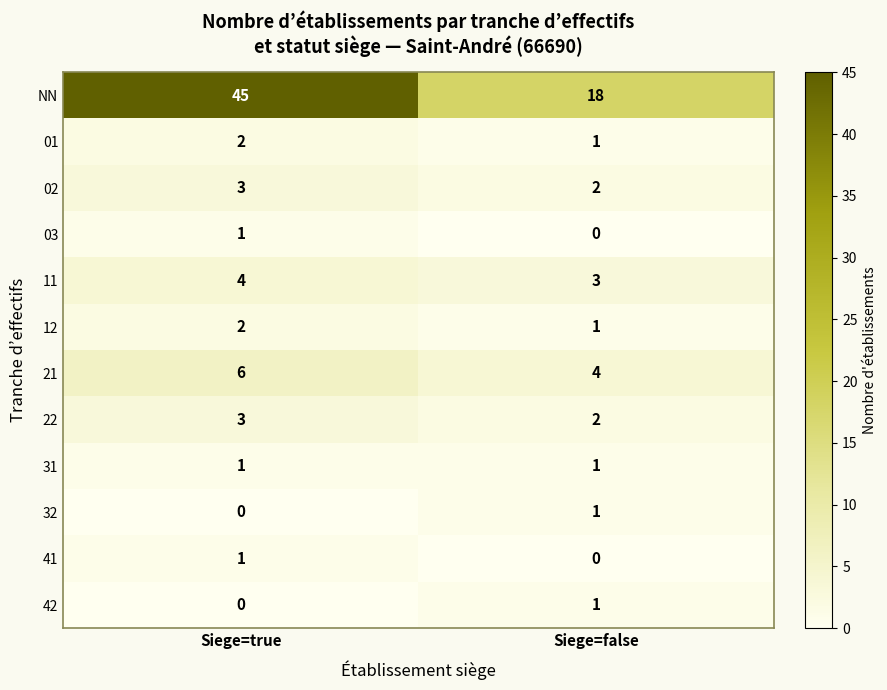

What is the sum of all 41 values?

1